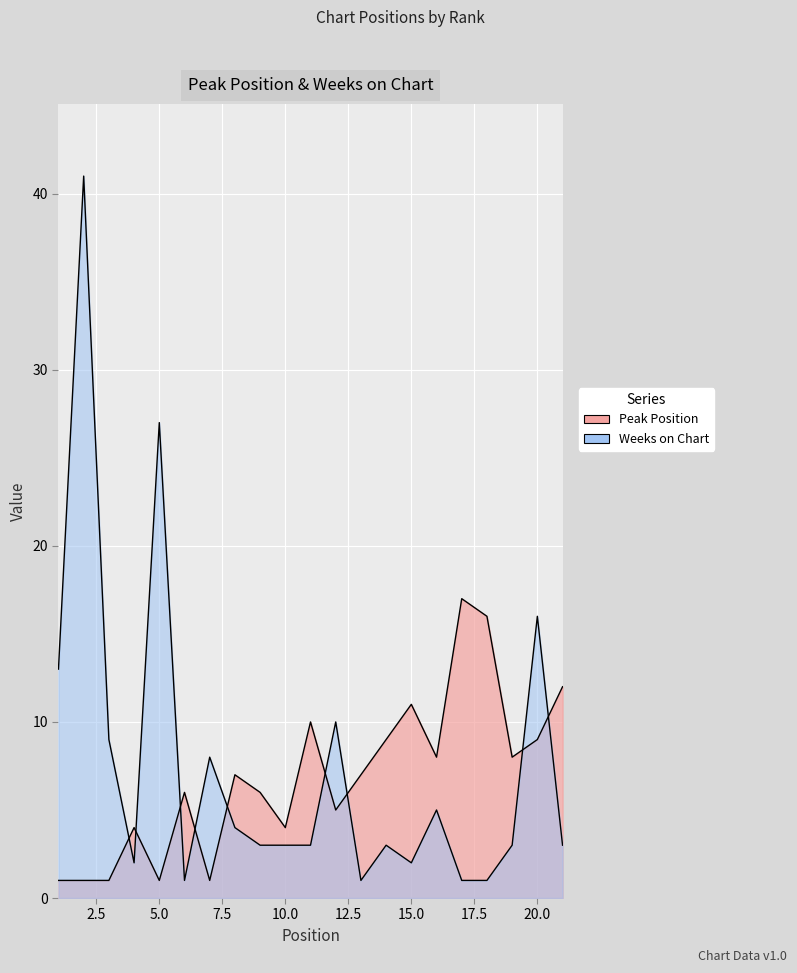

True or false: Peak Position has more than 0 interior local peaks.

True